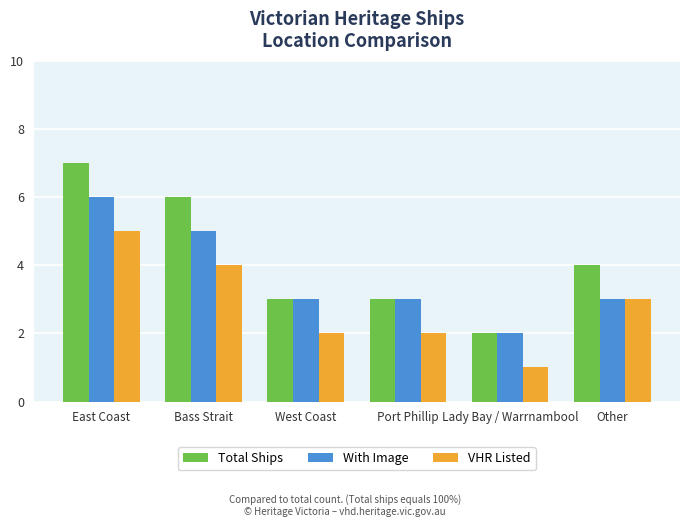

Rank the series by their maximum value, from lowest to highest.

VHR Listed, With Image, Total Ships